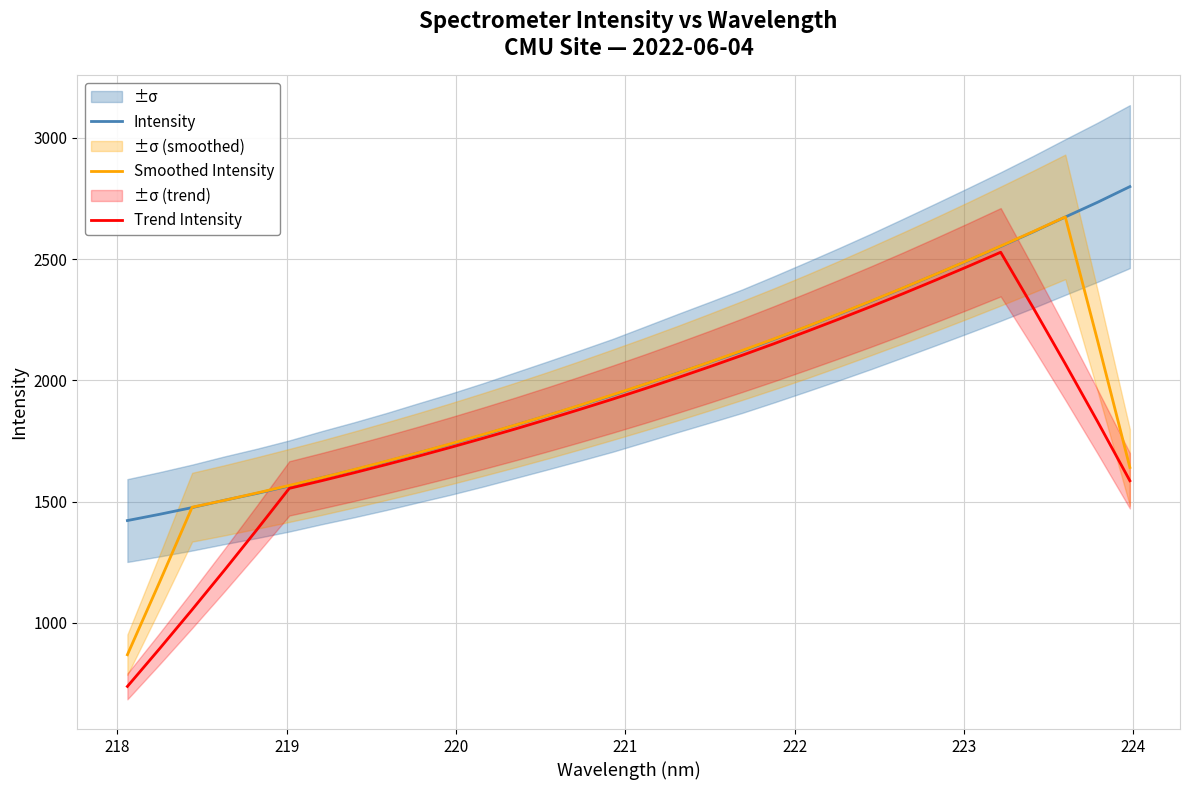

What is the lowest value of the Intensity series?

1422.2